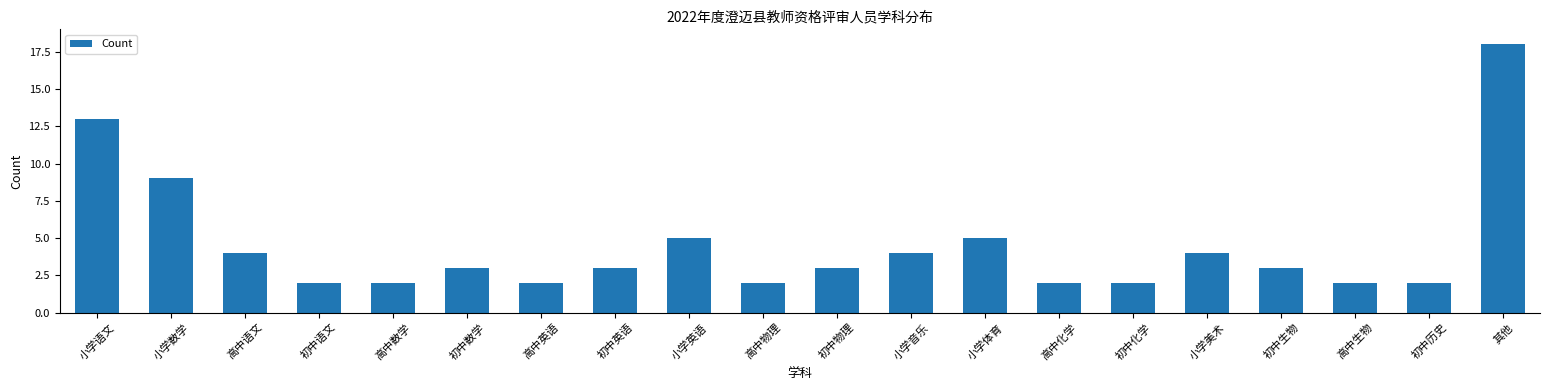

What is the label of the 14th bar from the left?

高中化学